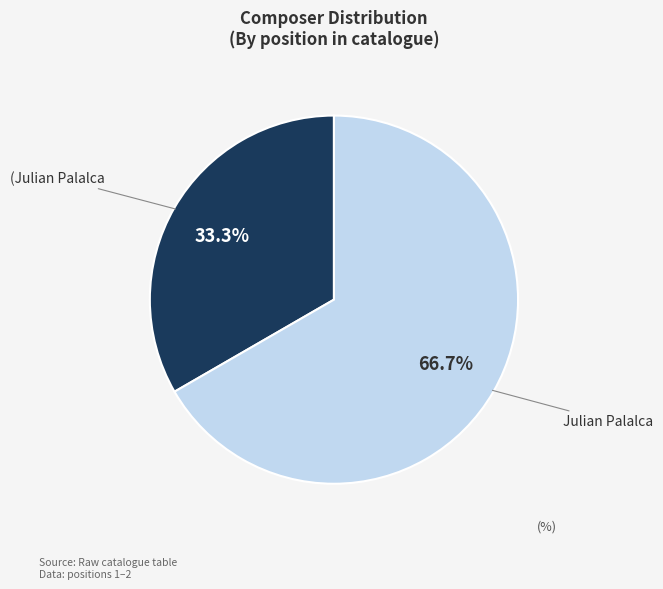

Count the number of slices in the pie.

2